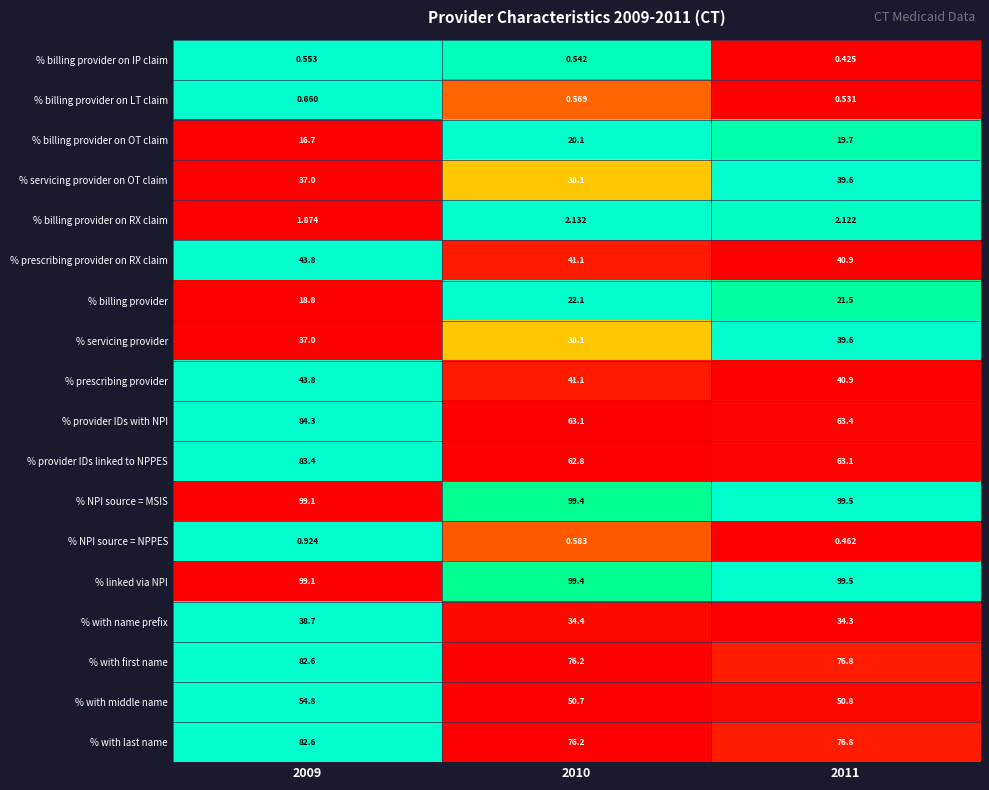

Between 2009 and 2011, which series saw the biggest shift?

% provider IDs with NPI